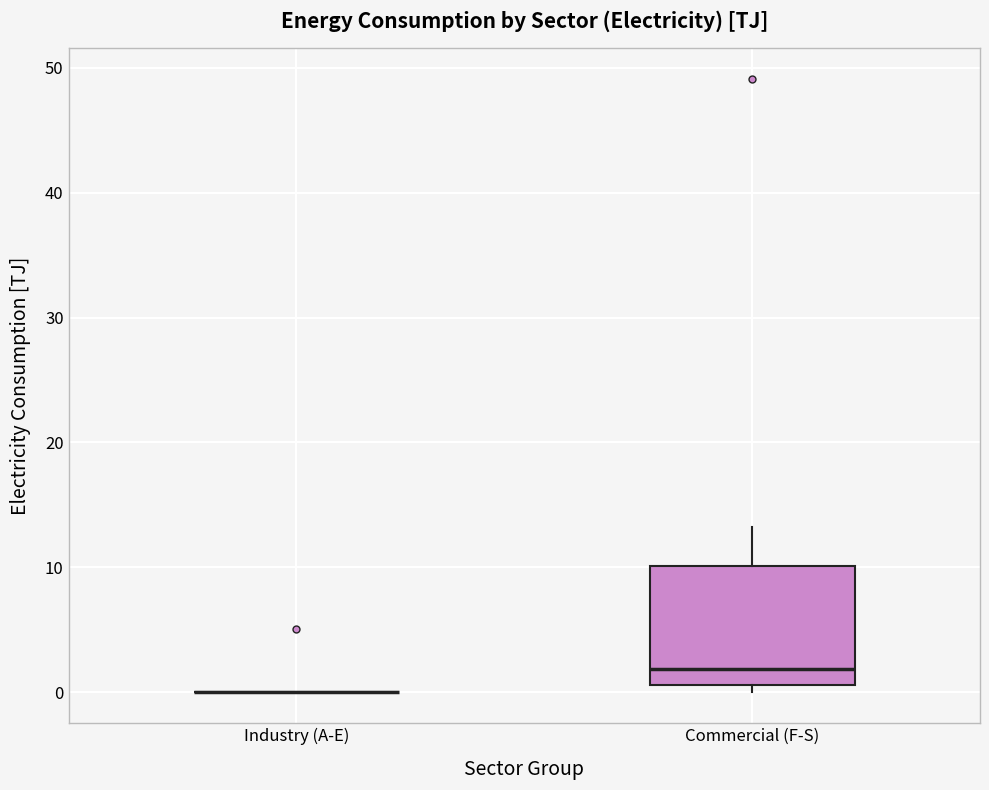

Reading left to right, transcribe this box plot: for each box, give where its median line is, the range the box spans, and where its two whiskers end, as read against the y-axis. The values are not printed on the chart, so give them approximately, as read against the axis.

Industry (A-E): box collapsed to a line at 0, whiskers 0 to 0
Commercial (F-S): median 2, box 1 to 10, whiskers 0 to 13